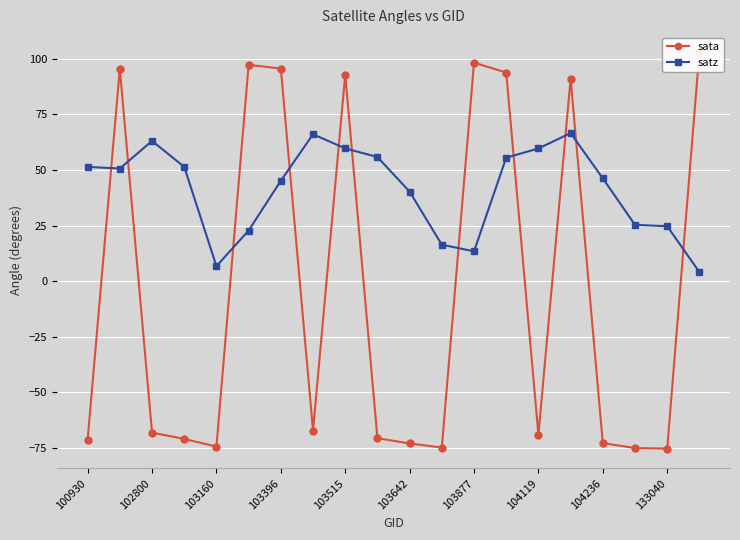

The value of satz at 104236 is 62.9. True or false?

False